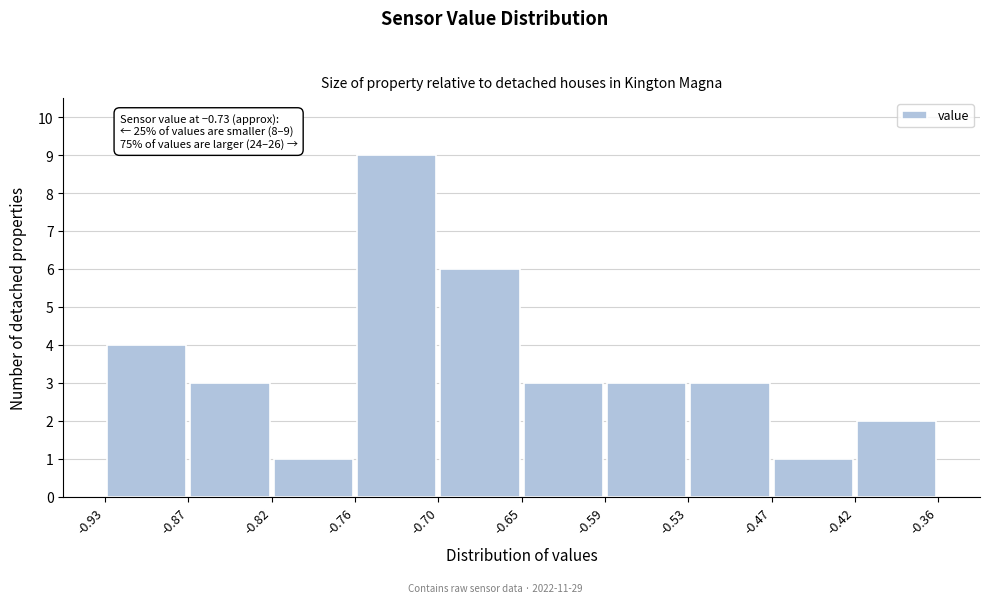

Which range on the x-axis has the tallest bar?

-0.76 to -0.70